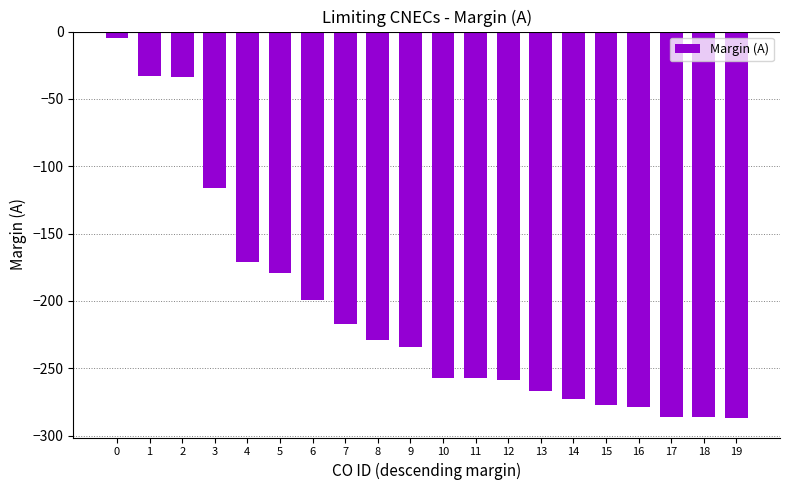

What is the change in value from 2 to 9?

-200